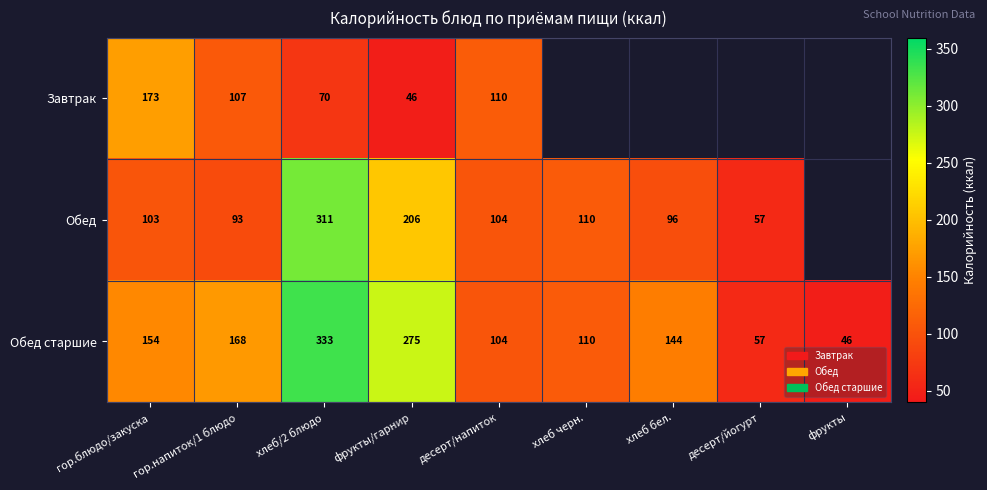

What is the sum of all Обед старшие values?

1391.0